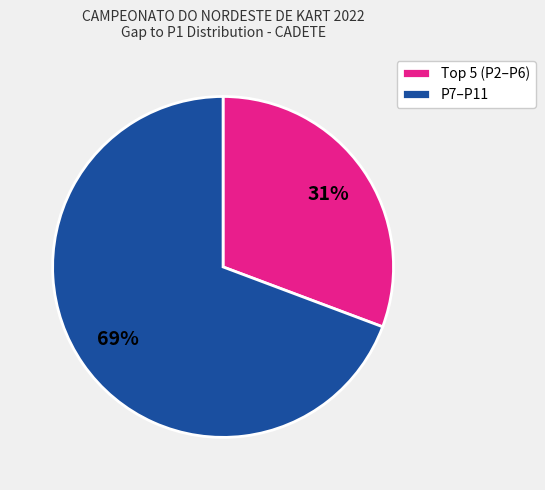

Which slice is the largest?

P7–P11